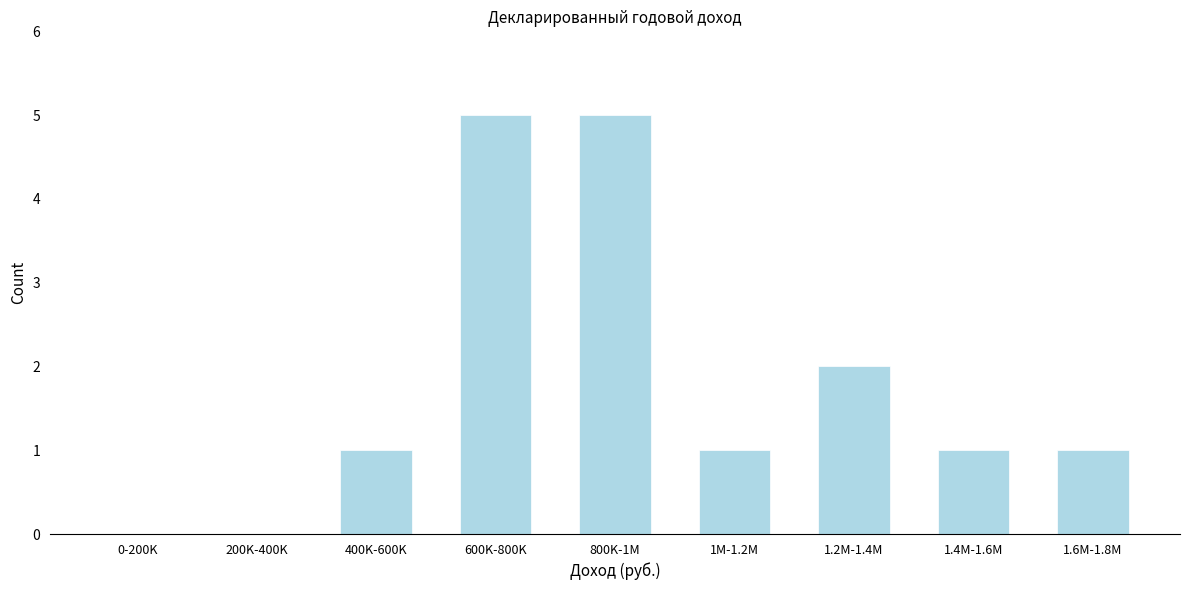

Reading left to right, transcribe all the data shown in this chart.

0-200K=0	200K-400K=0	400K-600K=1	600K-800K=5	800K-1M=5	1M-1.2M=1	1.2M-1.4M=2	1.4M-1.6M=1	1.6M-1.8M=1